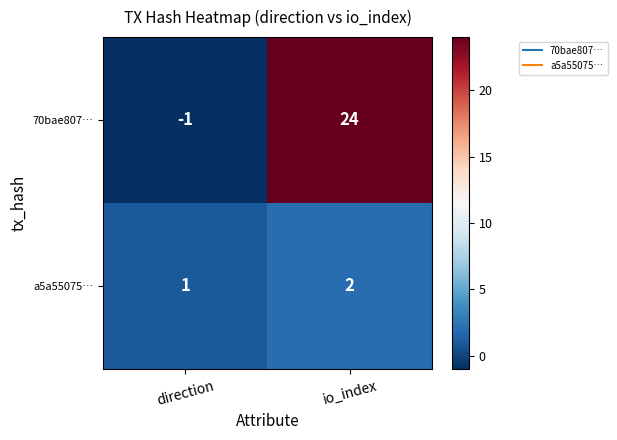

What is the difference between the 70bae807… values at io_index and direction?

25